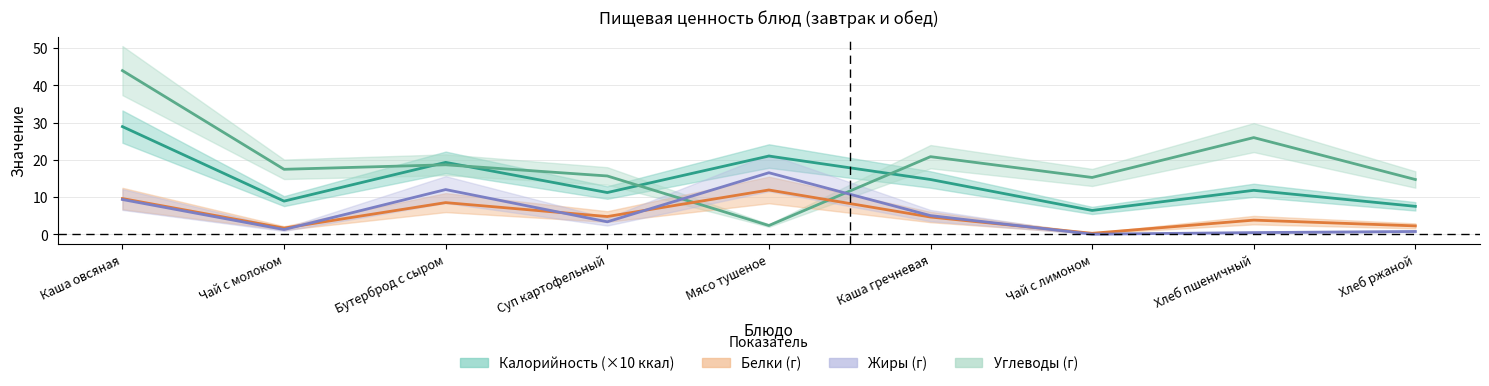

How many series are shown in this chart?

4